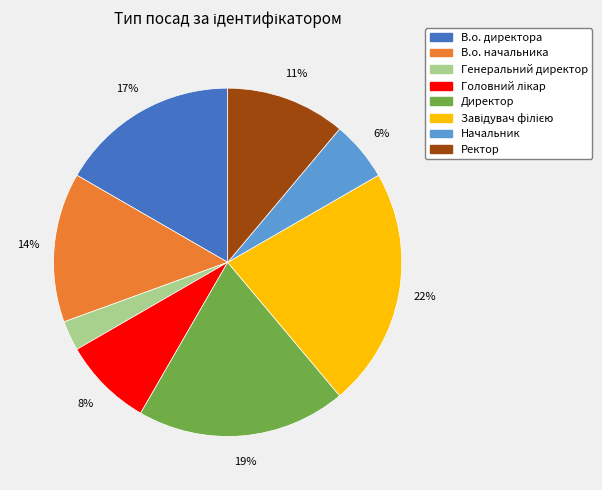

To the nearest percent, what percentage of the pie is В.о. директора?

17%